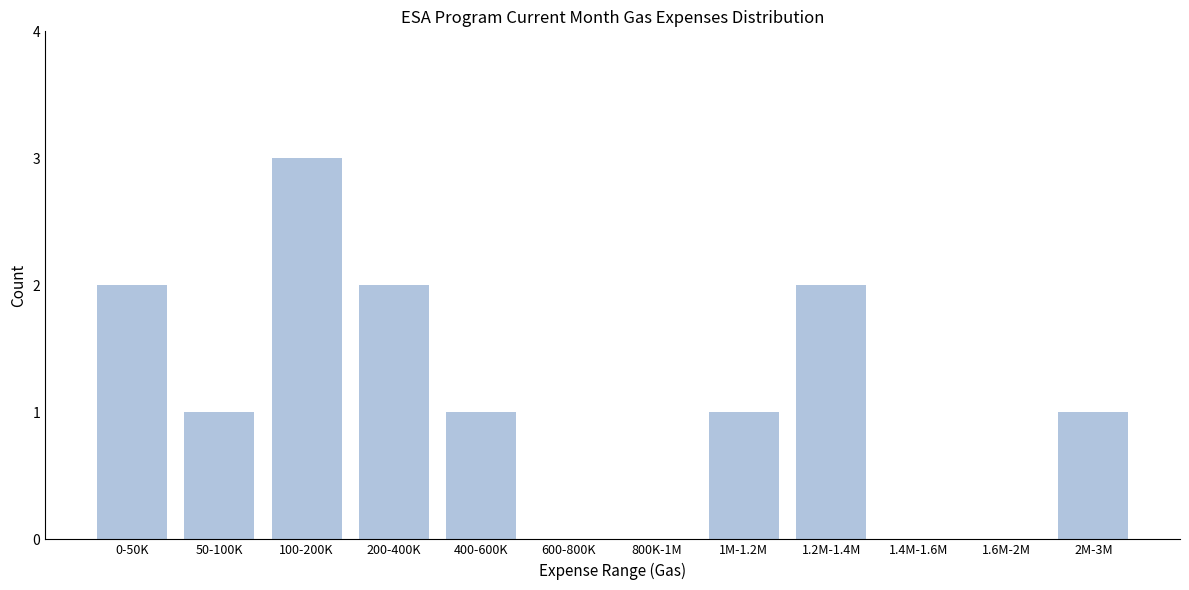

Reading left to right, transcribe all the data shown in this chart.

0-50K=2	50-100K=1	100-200K=3	200-400K=2	400-600K=1	600-800K=0	800K-1M=0	1M-1.2M=1	1.2M-1.4M=2	1.4M-1.6M=0	1.6M-2M=0	2M-3M=1